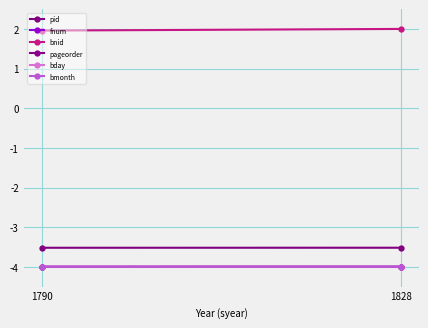

What is the minimum value shown in the chart?

-4.0